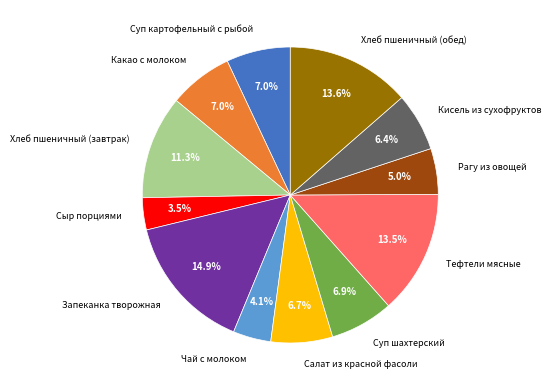

How many segments does this pie chart have?

12